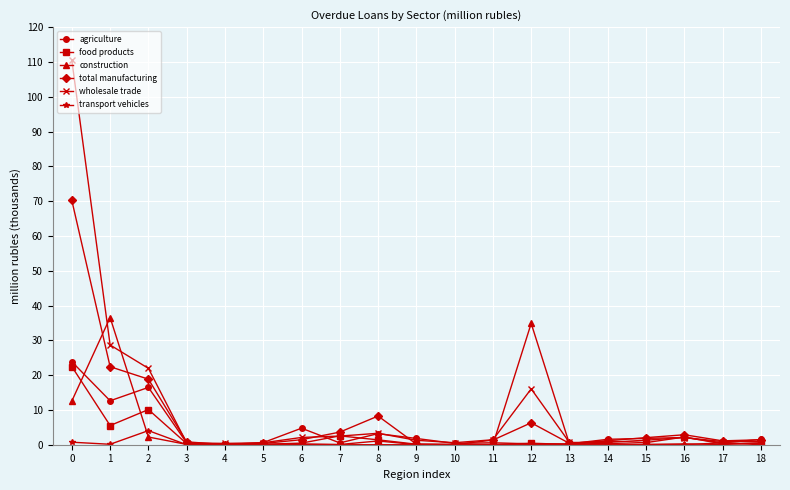

True or false: total manufacturing has more than 2 interior local peaks.

True